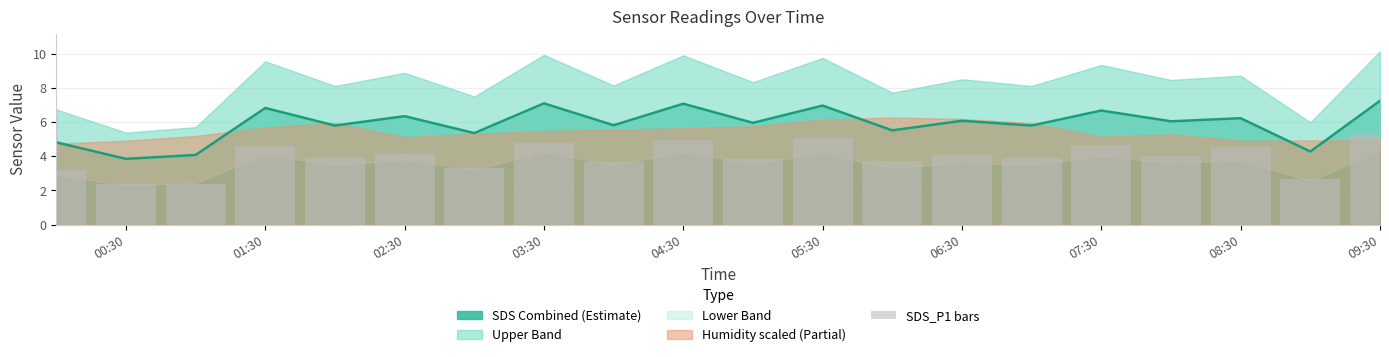

The SDS Combined (Estimate) series shows 6.4 at 02:30. True or false?

True